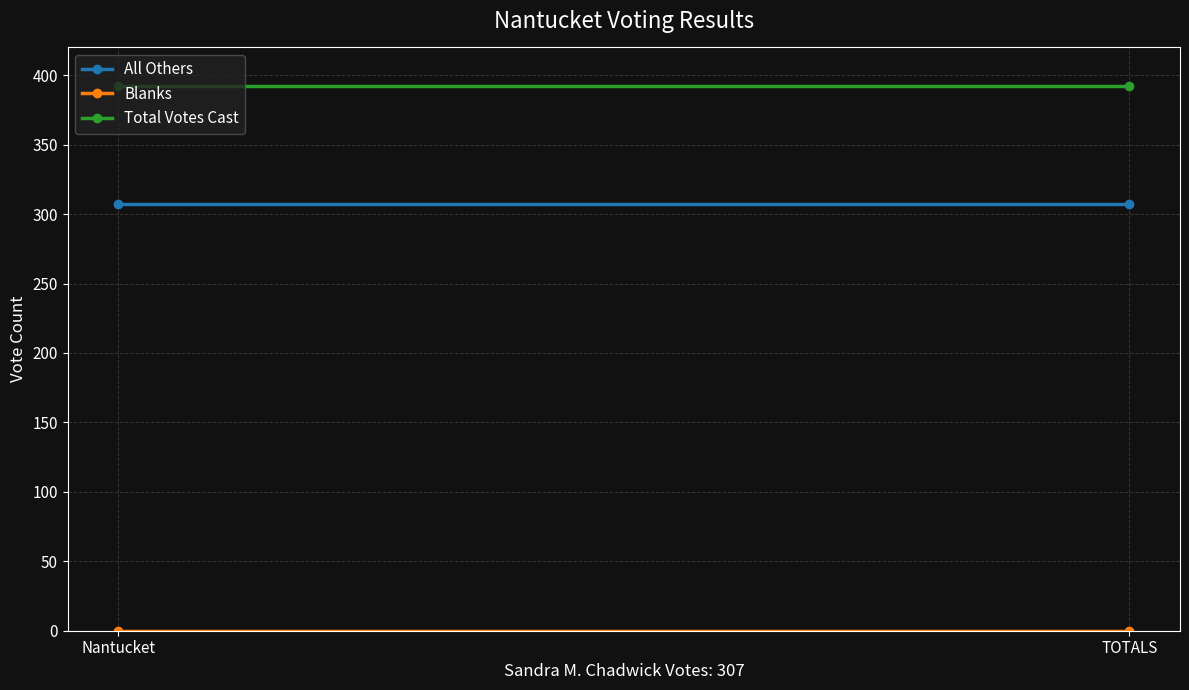

List the labels in order of All Others value, largest first.

Nantucket, TOTALS